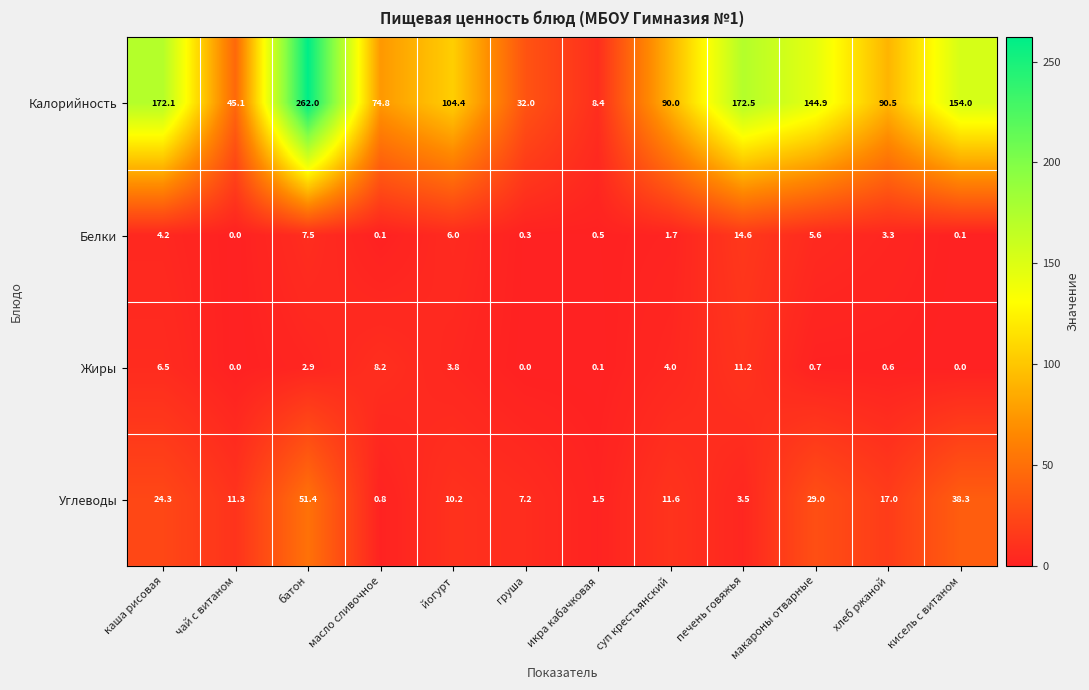

What is the average value of the Калорийность series?

112.6